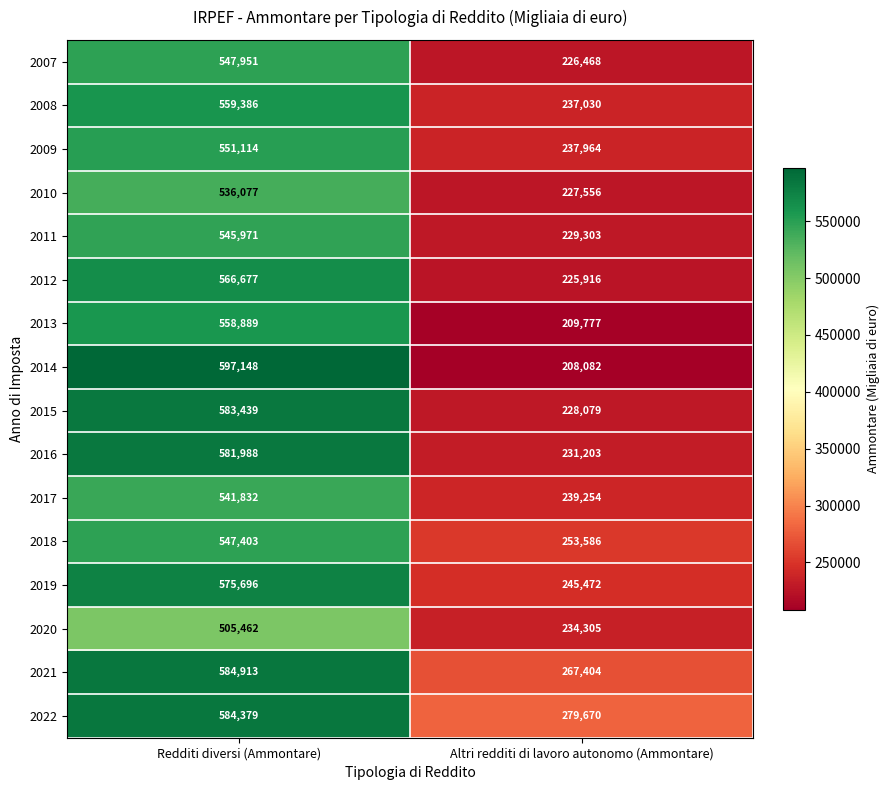

What is the difference between the maximum and minimum values in the 2018 series?

293817